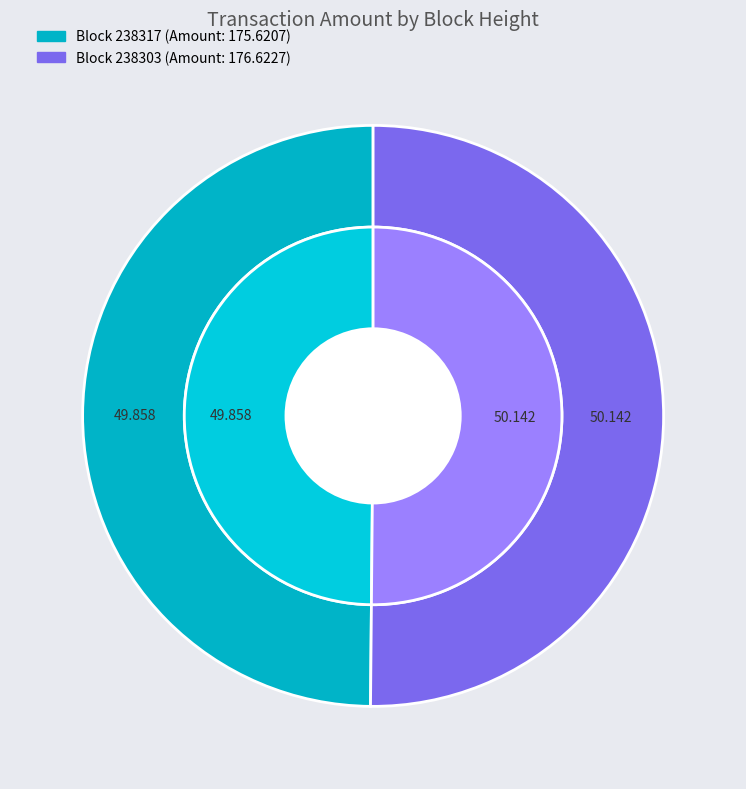

Rank the categories by value from lowest to highest.

238317, 238303